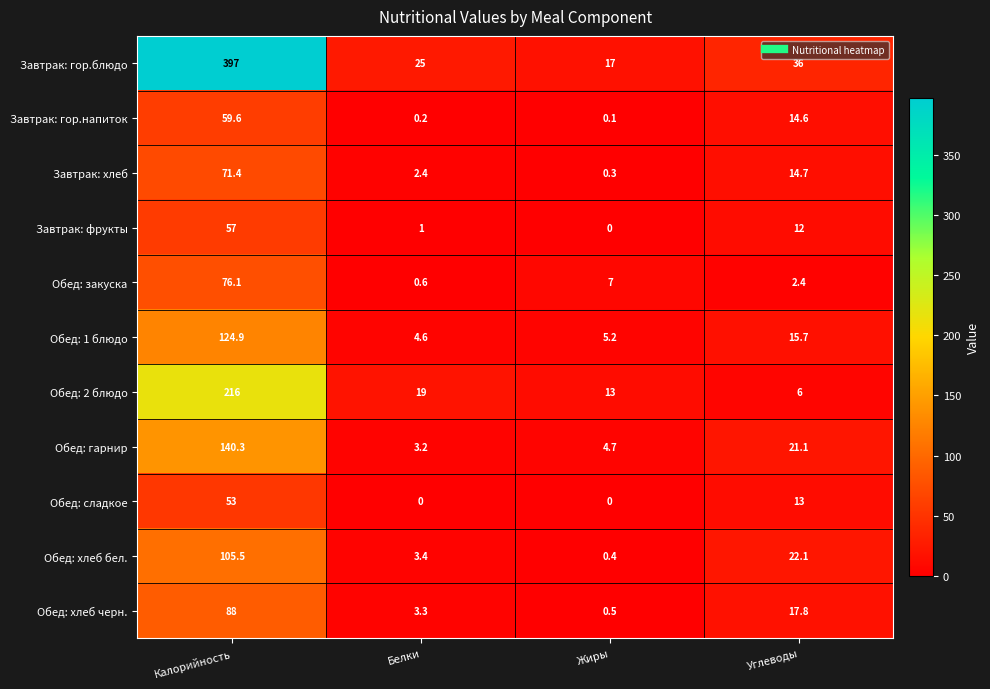

What is the sum of all Завтрак: гор.блюдо values?

475.0